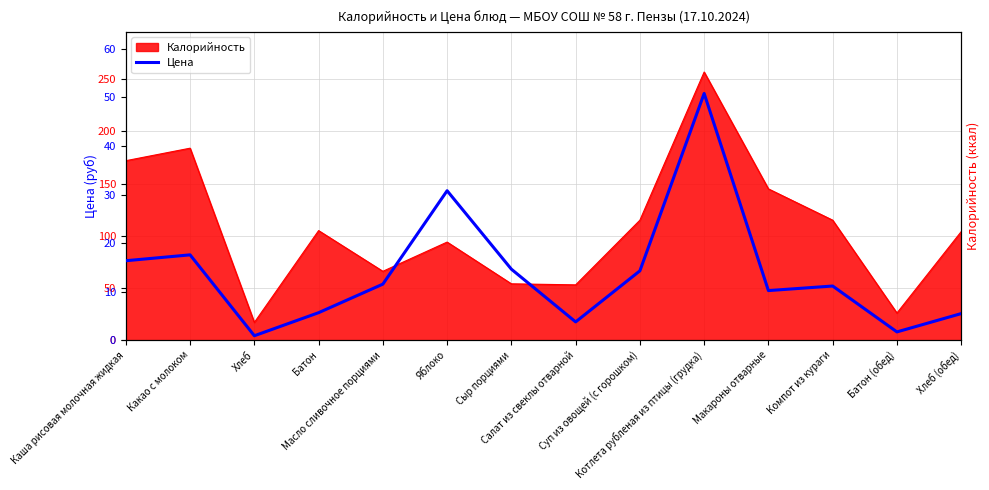

How many lines are shown in the chart?

1